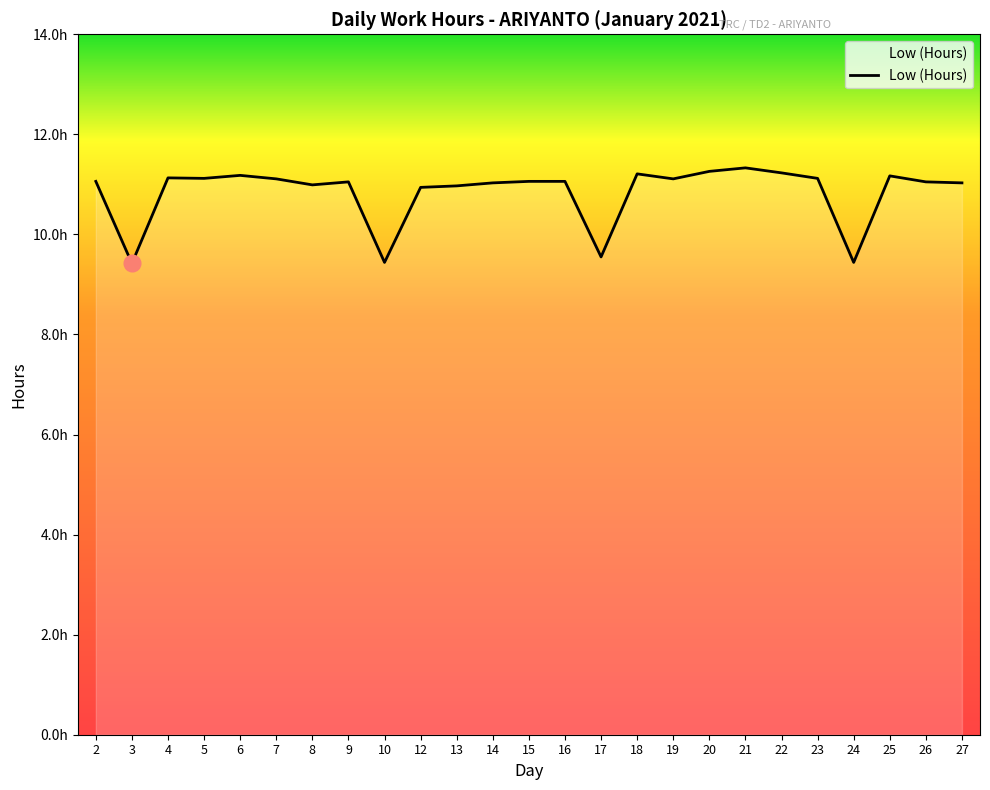

What is the difference between the second highest and minimum values?

1.8